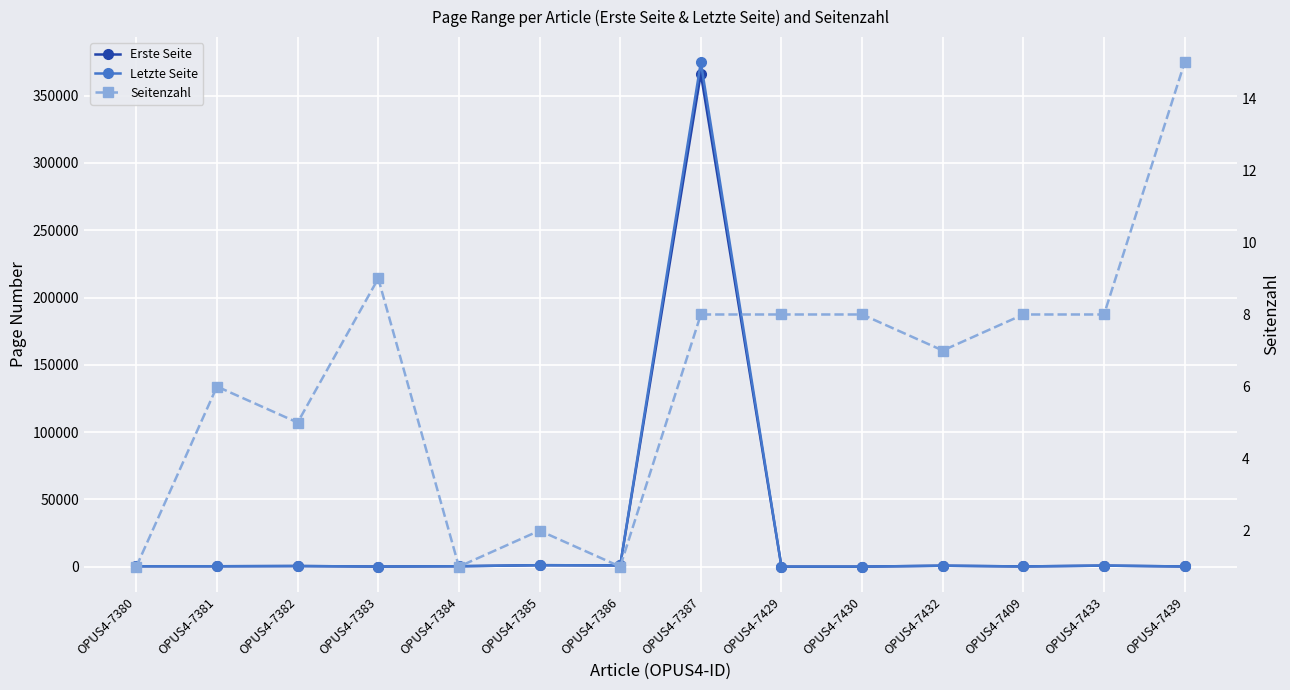

In Letzte Seite, how many points are higher than both neighbors (excluding endpoints)?

5